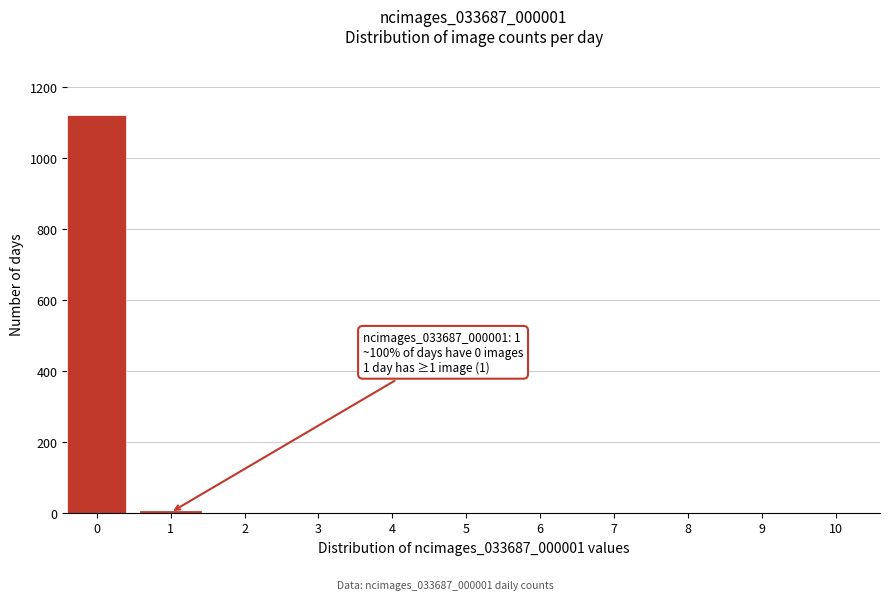

What is the sum of all values?

1123